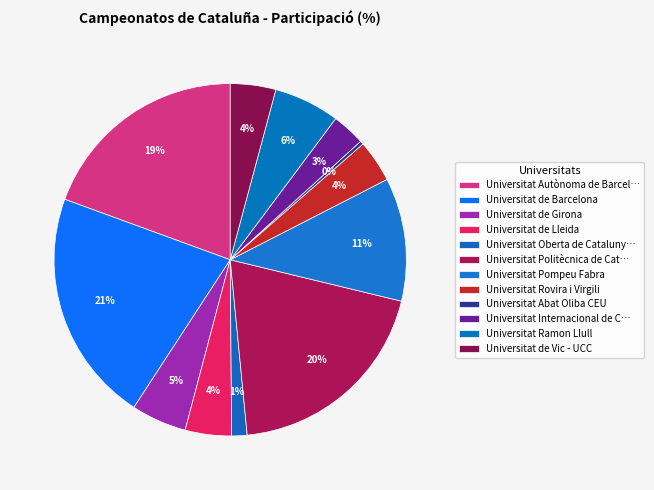

What percentage do Universitat de Vic - UCC and Universitat de Lleida together represent?

8.4%